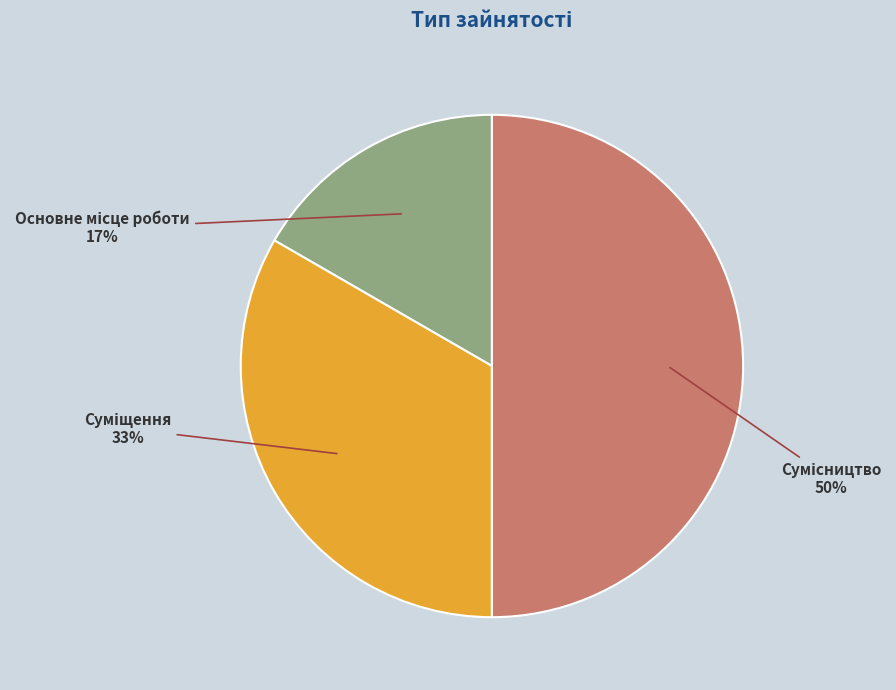

To the nearest percent, what is the average slice percentage?

33%